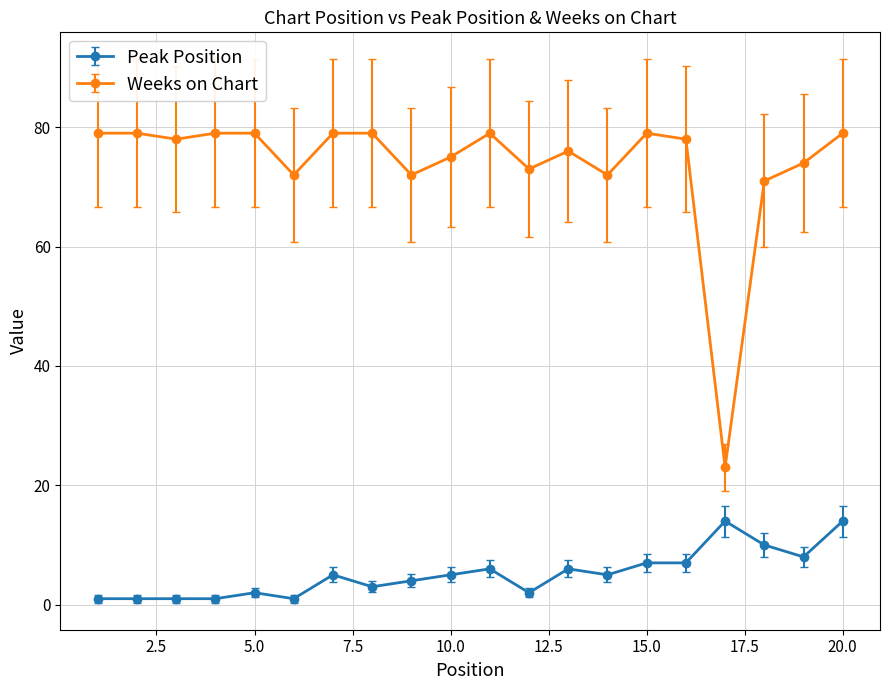

Rank the series by their average value, from highest to lowest.

Weeks on Chart, Peak Position